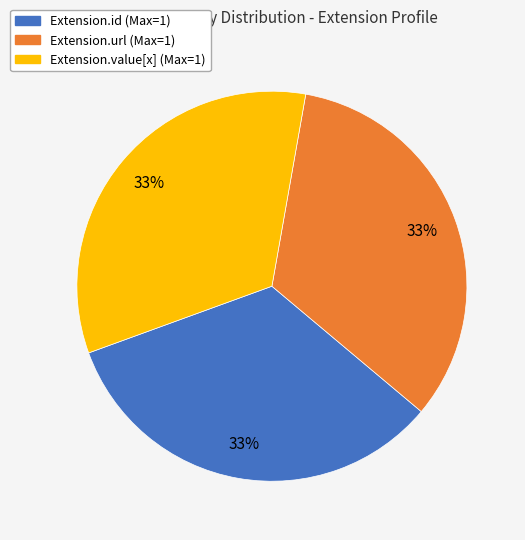

Is there any slice that represents more than half of the pie?

No